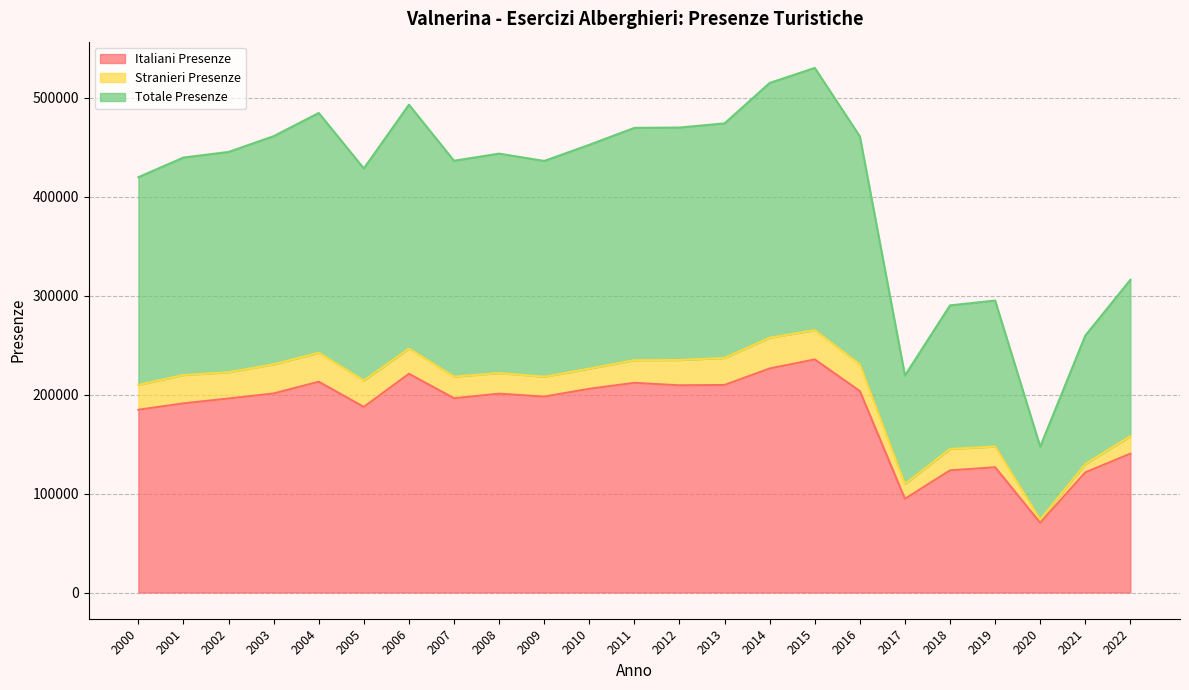

Does the chart have visible grid lines?

Yes